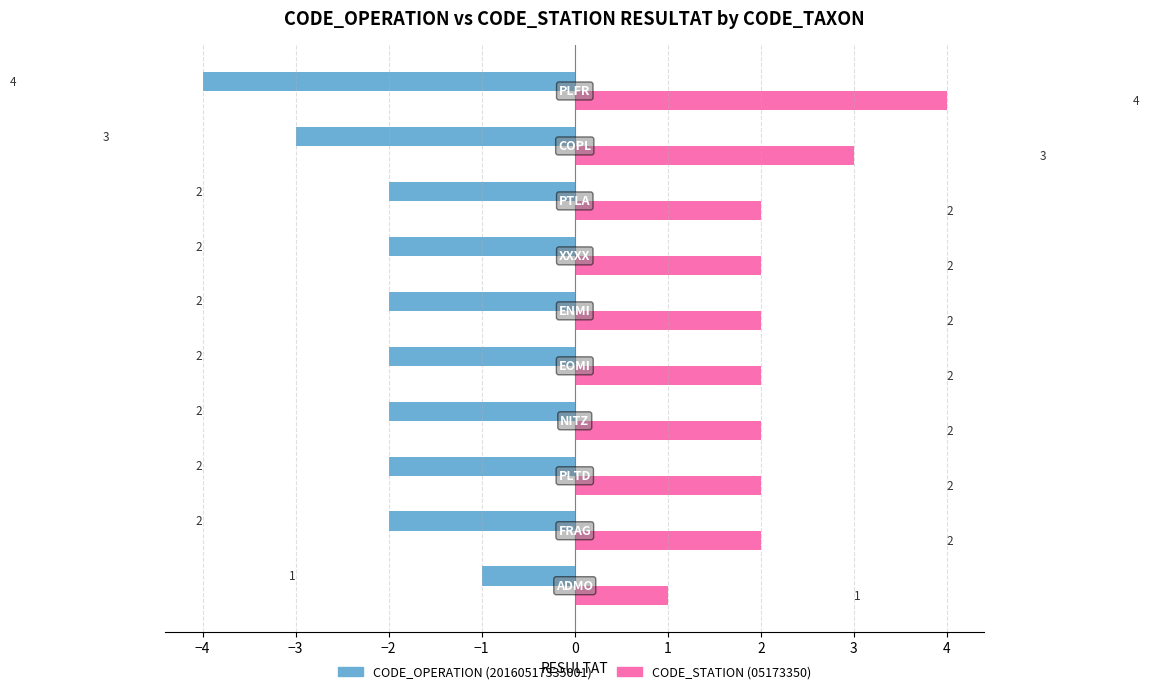

What is the maximum value shown in the chart?

4